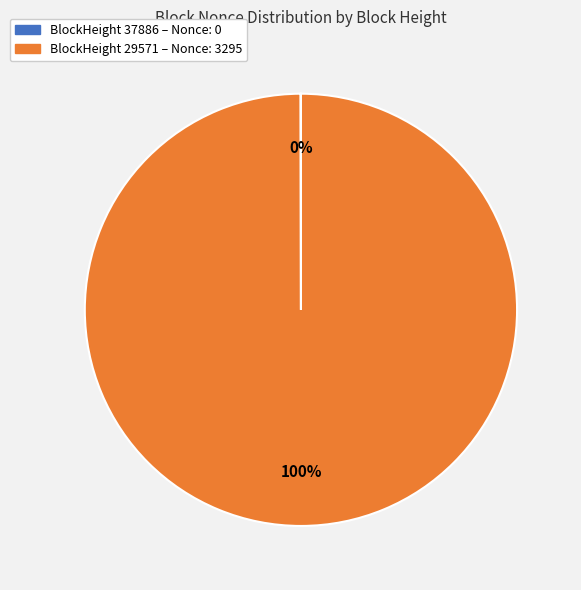

To the nearest percent, what is the average slice percentage?

50%